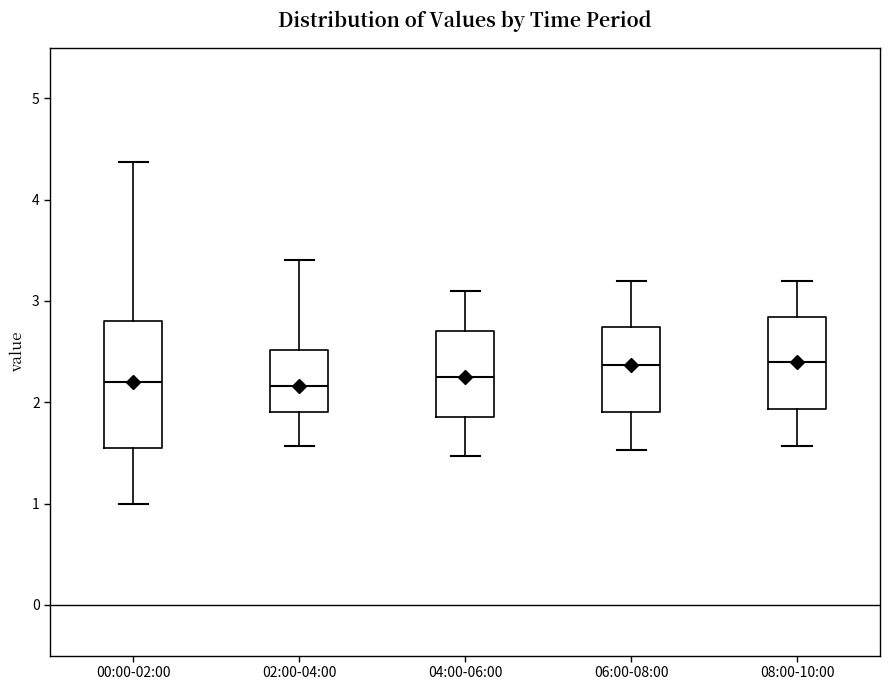

Reading left to right, transcribe this box plot: for each box, give where its median line is, the range the box spans, and where its two whiskers end, as read against the y-axis. The values are not printed on the chart, so give them approximately, as read against the axis.

00:00-02:00: median 2.2, box 1.6 to 2.8, whiskers 1.0 to 4.4
02:00-04:00: median 2.2, box 1.9 to 2.5, whiskers 1.6 to 3.4
04:00-06:00: median 2.3, box 1.9 to 2.7, whiskers 1.5 to 3.1
06:00-08:00: median 2.4, box 1.9 to 2.7, whiskers 1.5 to 3.2
08:00-10:00: median 2.4, box 1.9 to 2.8, whiskers 1.6 to 3.2